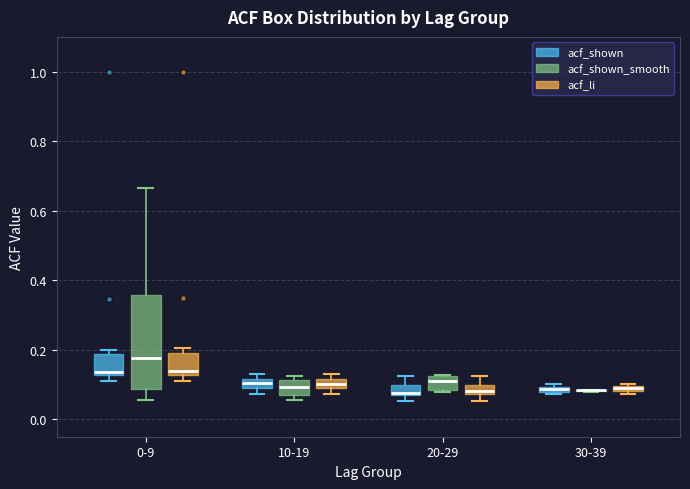

Which box is the tallest, from its lower edge to its upper edge?

0-9 (acf_shown_smooth)